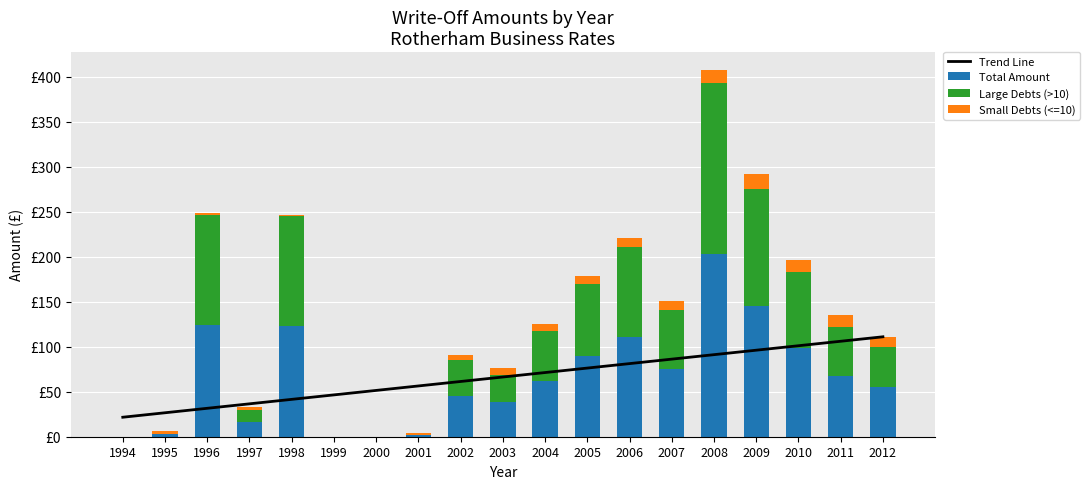

How many groups of bars are there?

19